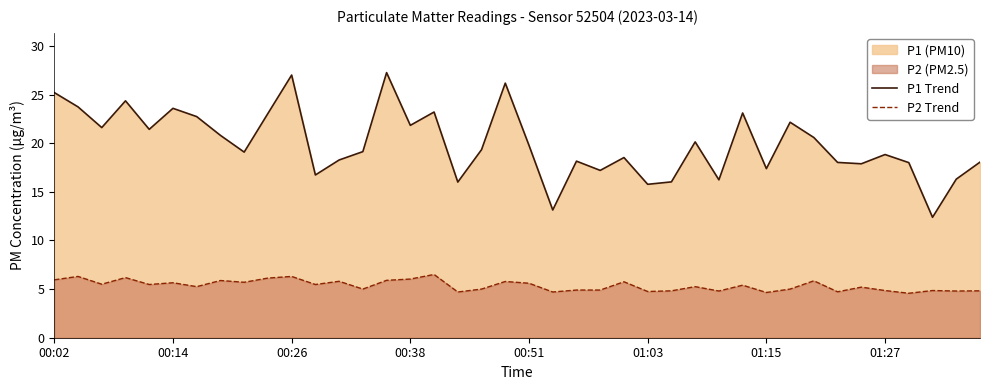

Which series has the largest total across all categories?

P1 Trend